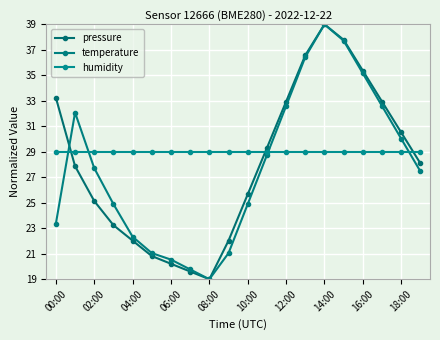

Is this an area chart (filled region under the line)?

No